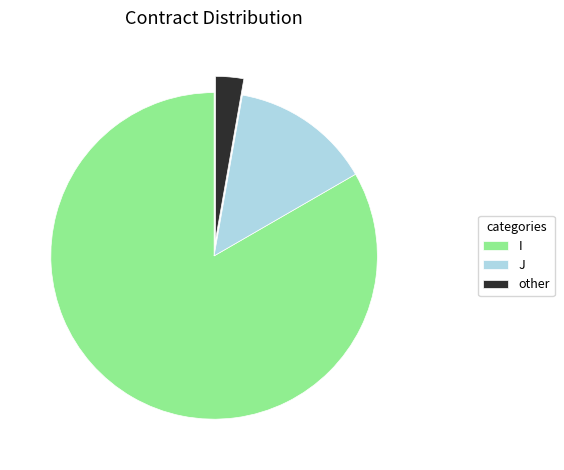

Between I and J, which is larger?

I